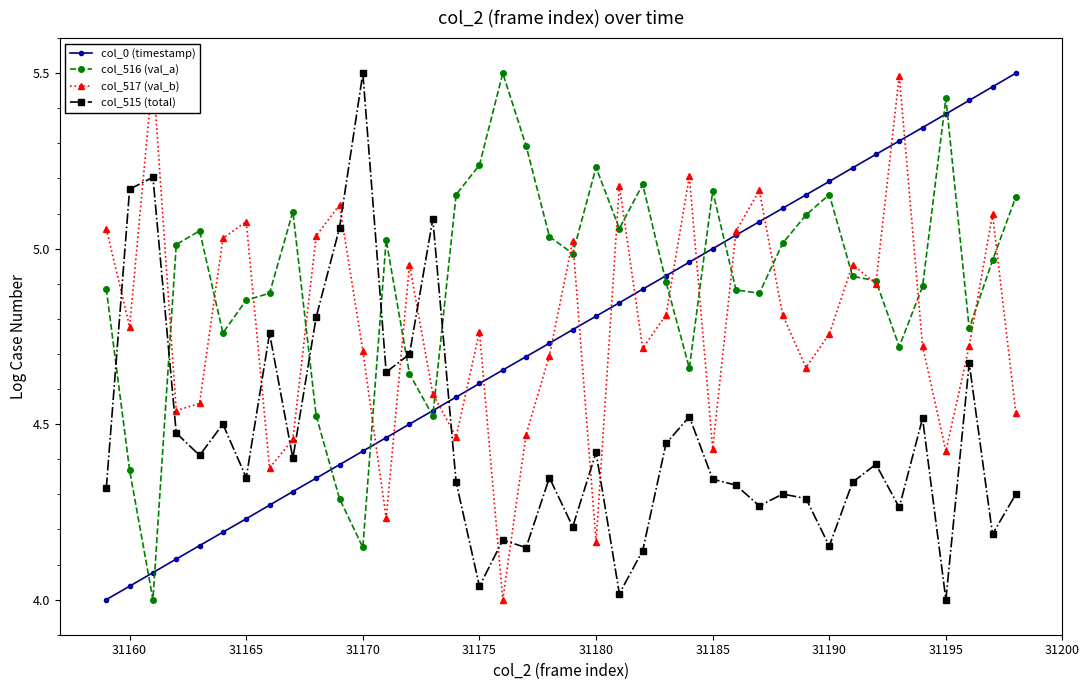

What is the maximum value for col_516 (val_a)?

5.5